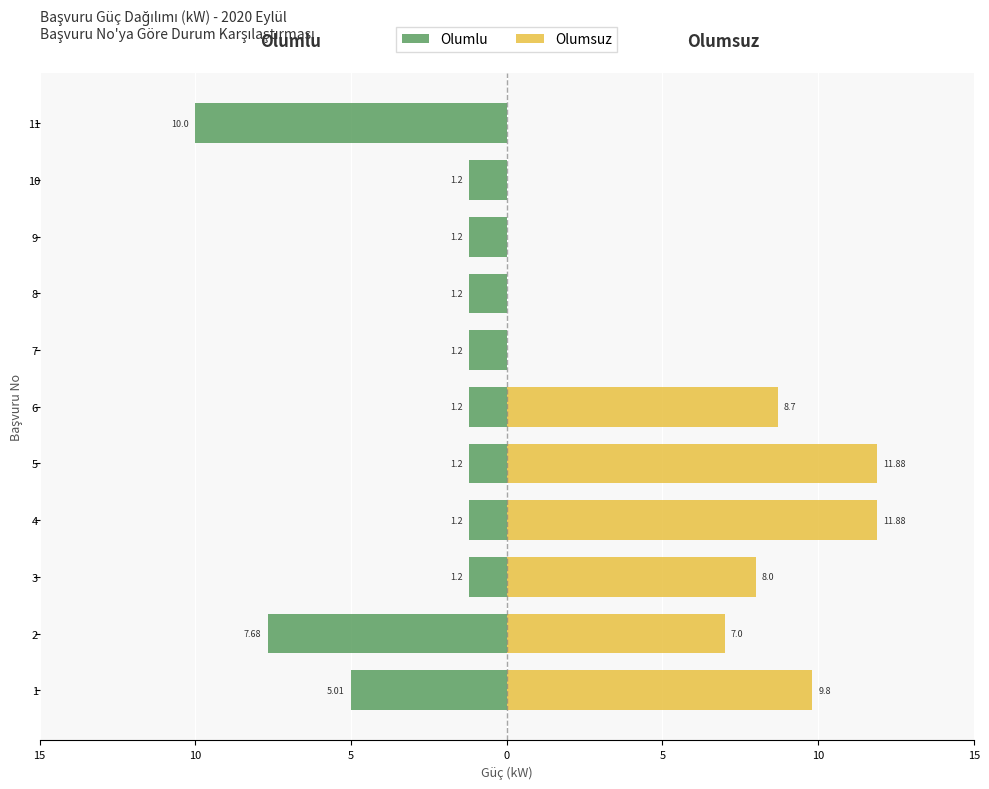

Between 2 and 8, which is larger?

8